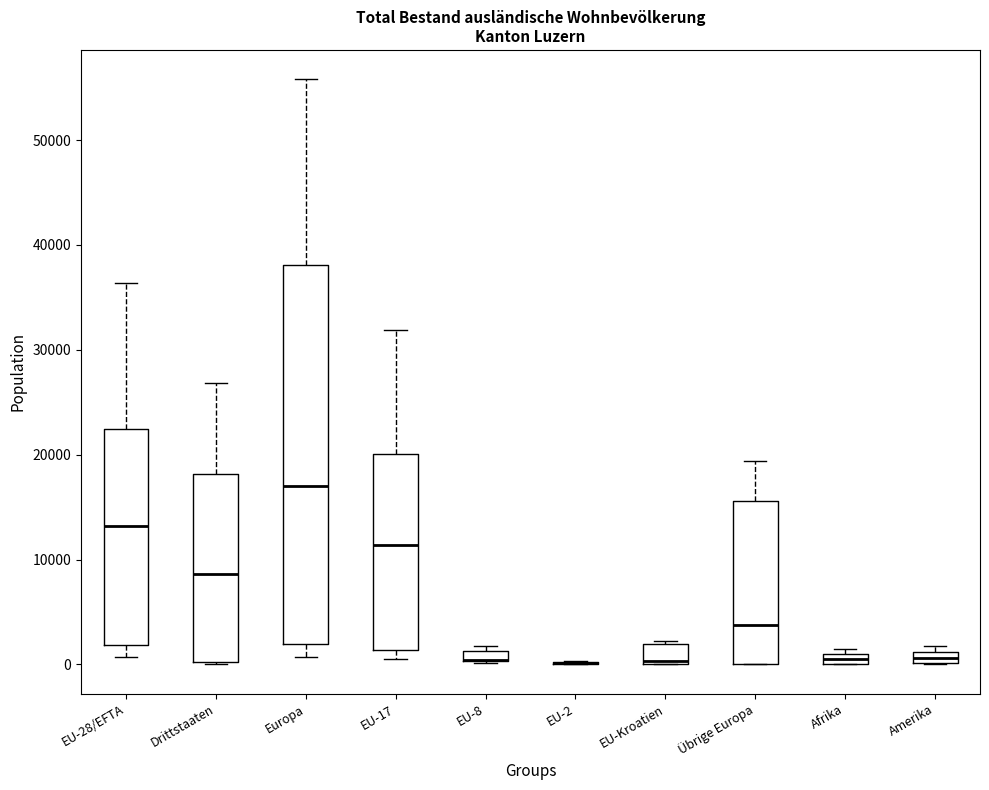

Comparing the boxes themselves (not the whiskers), which one is the tallest?

Europa